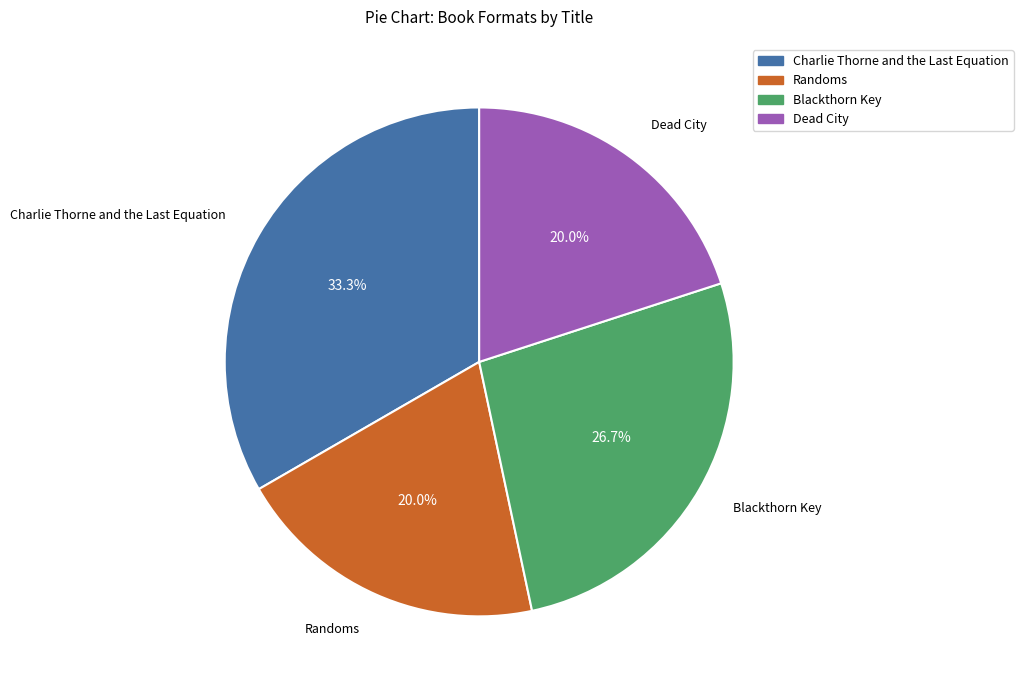

To the nearest percent, what portion does Dead City represent?

20%